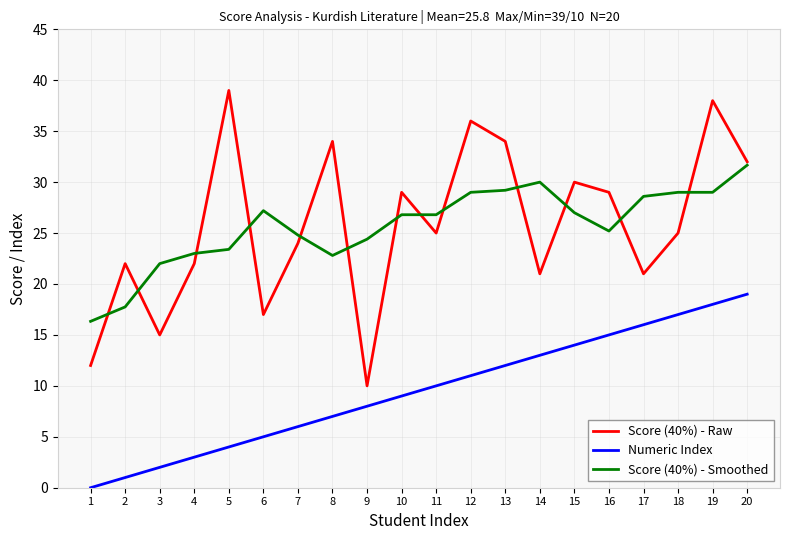

Between 6 and 15, which series saw the biggest shift?

Score (40%) - Raw